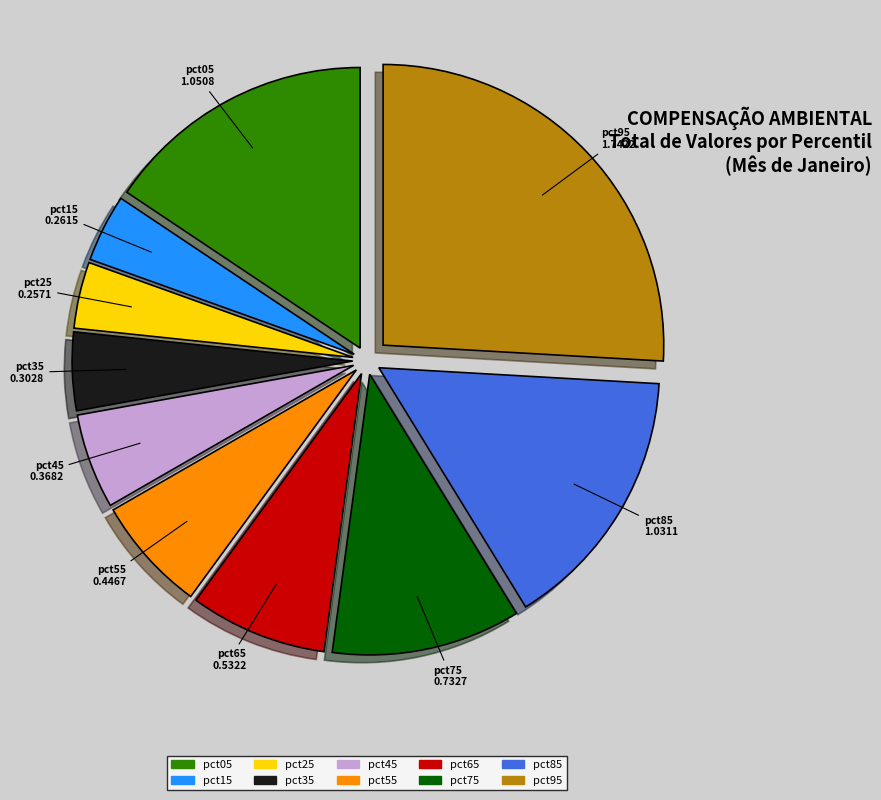

Which slice is the largest?

pct95